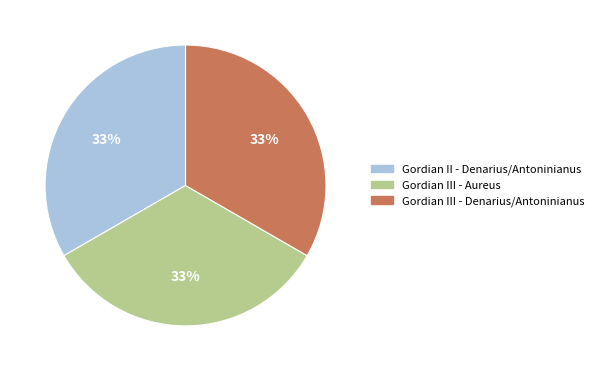

To the nearest percent, what is the average slice percentage?

33%